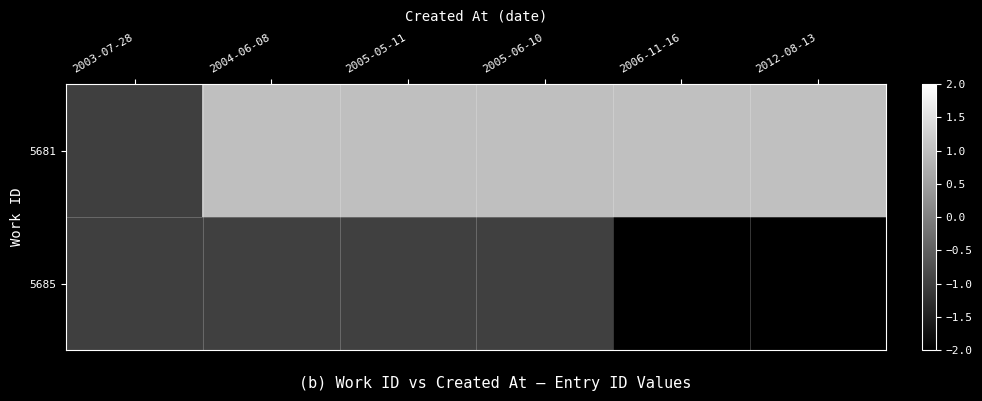

Reading right to left, what are all the values shown in this chart?

5681: 2012-08-13=1.0	2006-11-16=1.0	2005-06-10=1.0	2005-05-11=1.0	2004-06-08=1.0	2003-07-28=-1.0
5685: 2012-08-13=0.0	2006-11-16=0.0	2005-06-10=-1.0	2005-05-11=-1.0	2004-06-08=-1.0	2003-07-28=-1.0